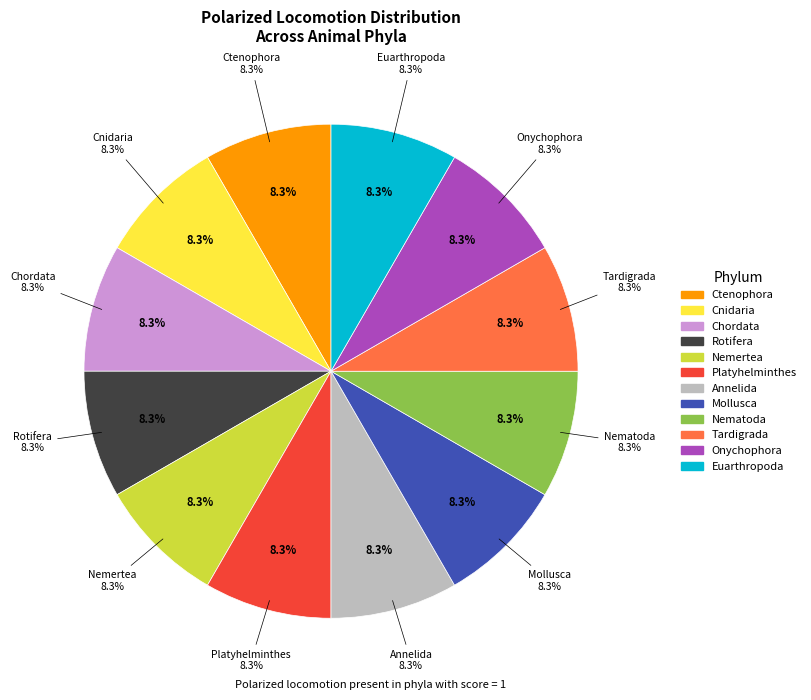

Does Brachiopoda represent more than half of the total?

No